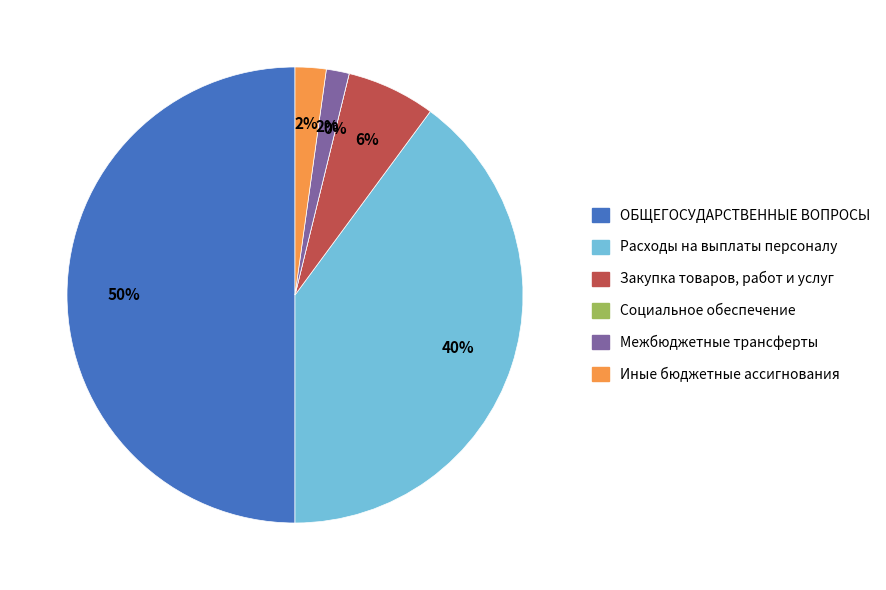

To the nearest percent, what is the difference between the Межбюджетные трансферты and Социальное обеспечение slice percentages?

2%